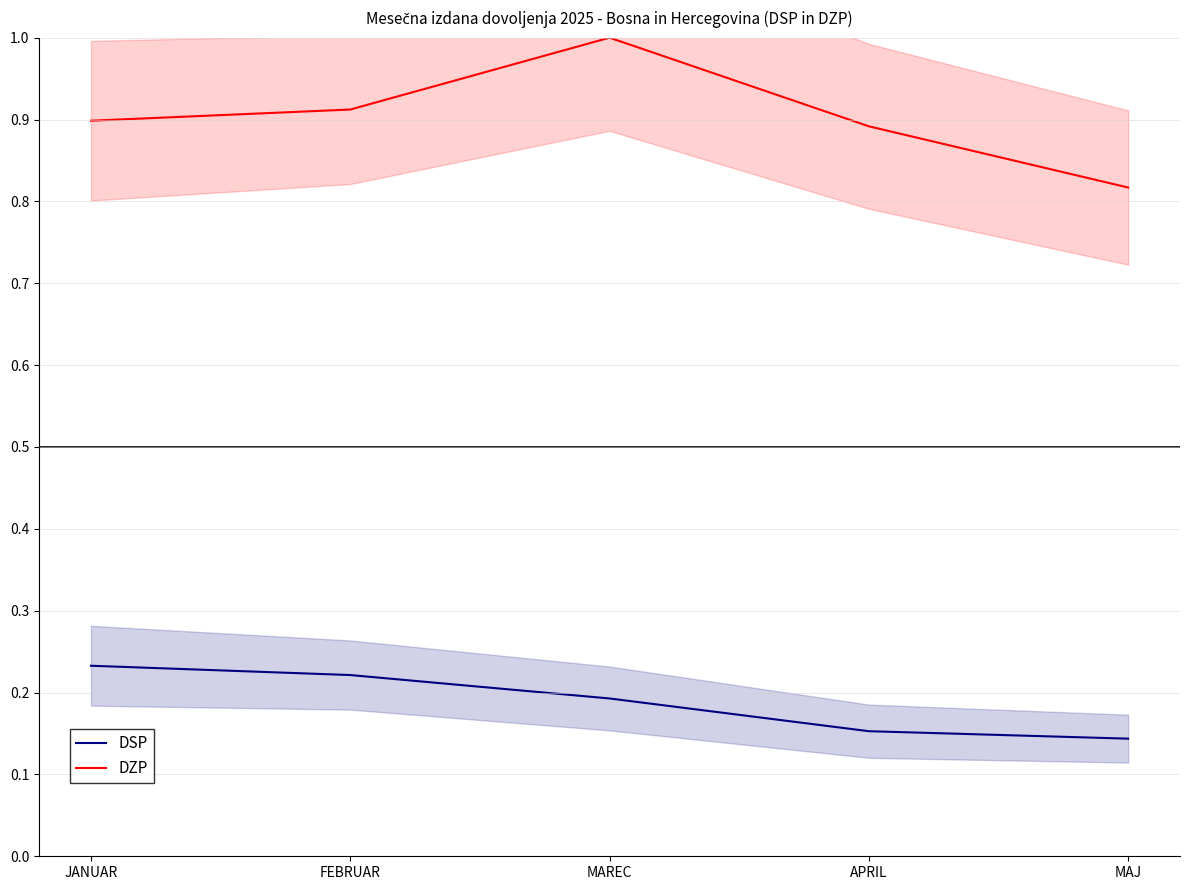

Does the chart have visible grid lines?

Yes